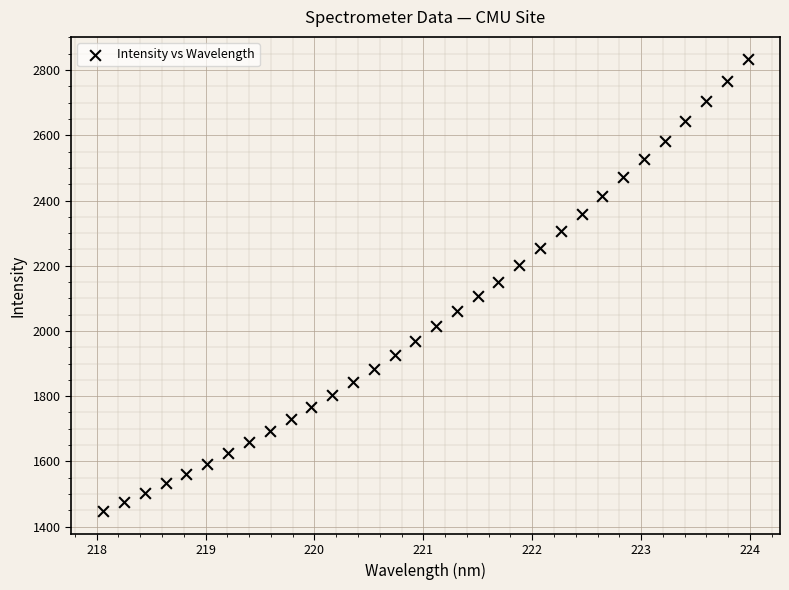

What is the range of Y values (max minus min)?

1385.6